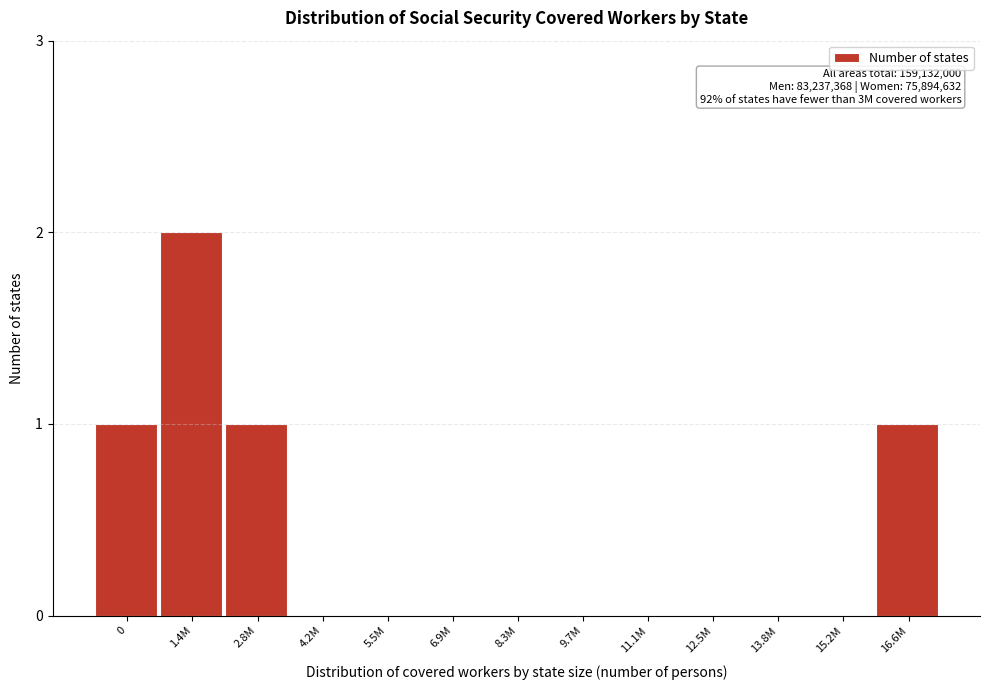

Reading left to right, list all the values displayed in this chart.

0=1	1.4M=2	2.8M=1	4.2M=0	5.5M=0	6.9M=0	8.3M=0	9.7M=0	11.1M=0	12.5M=0	13.8M=0	15.2M=0	16.6M=1